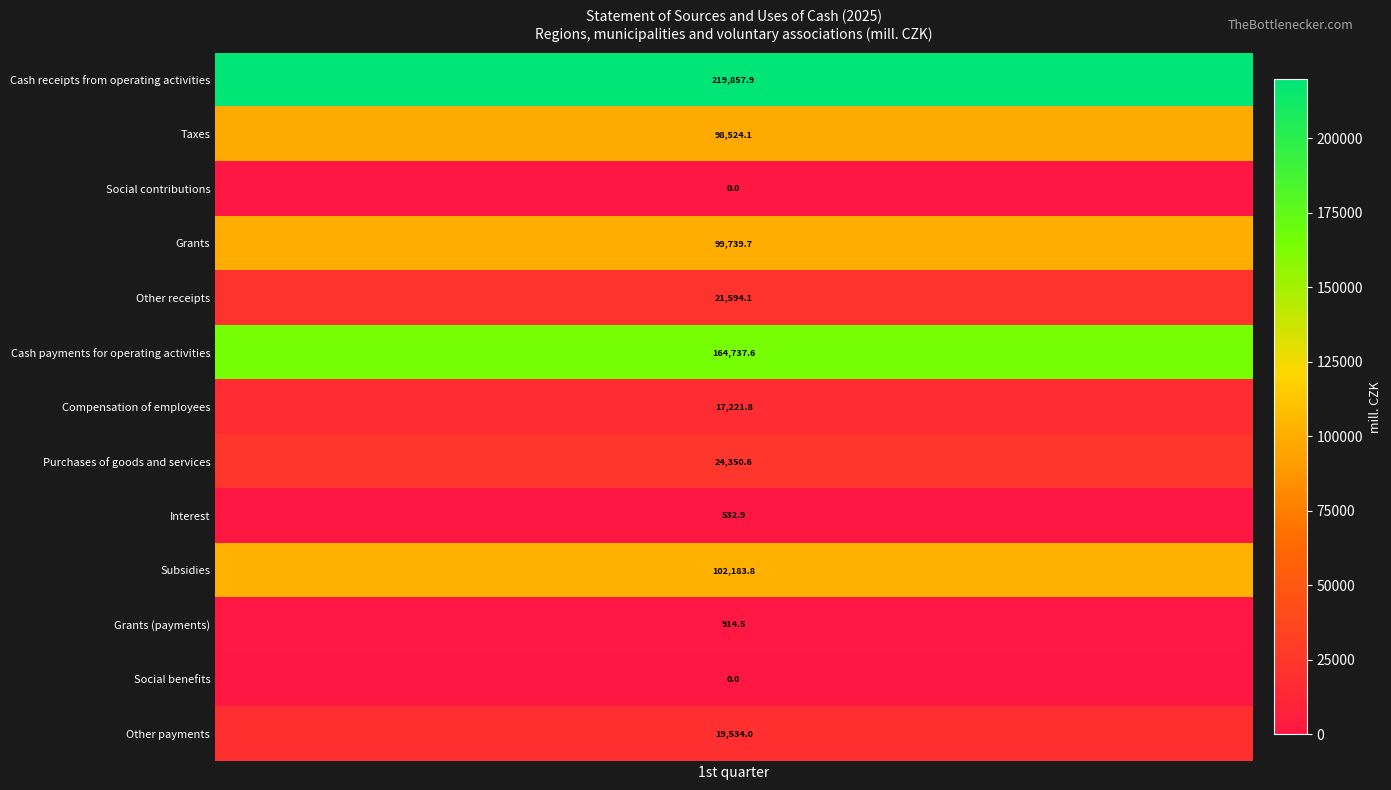

What is the sum of all Taxes values?

98524.1